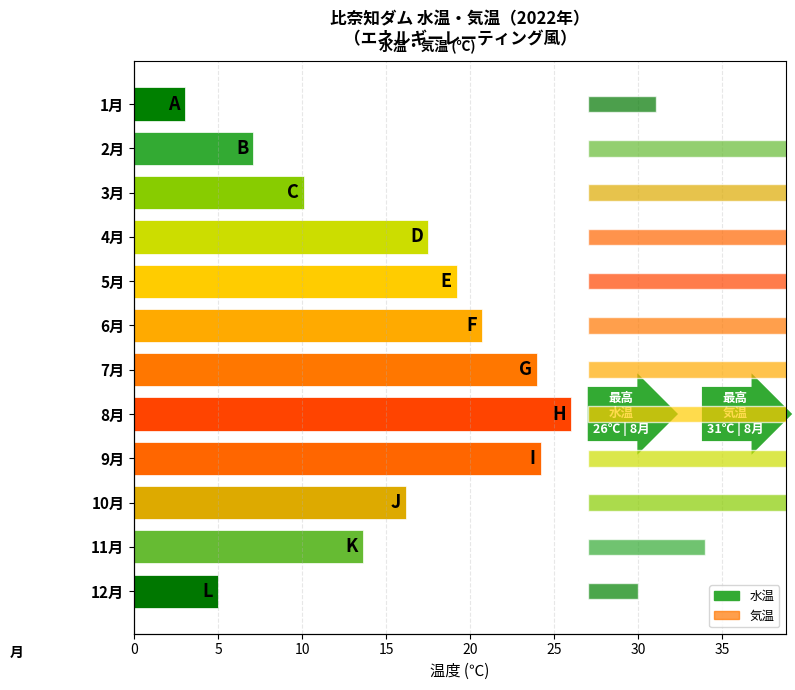

What is the difference between the highest and lowest values at 35?

4.8